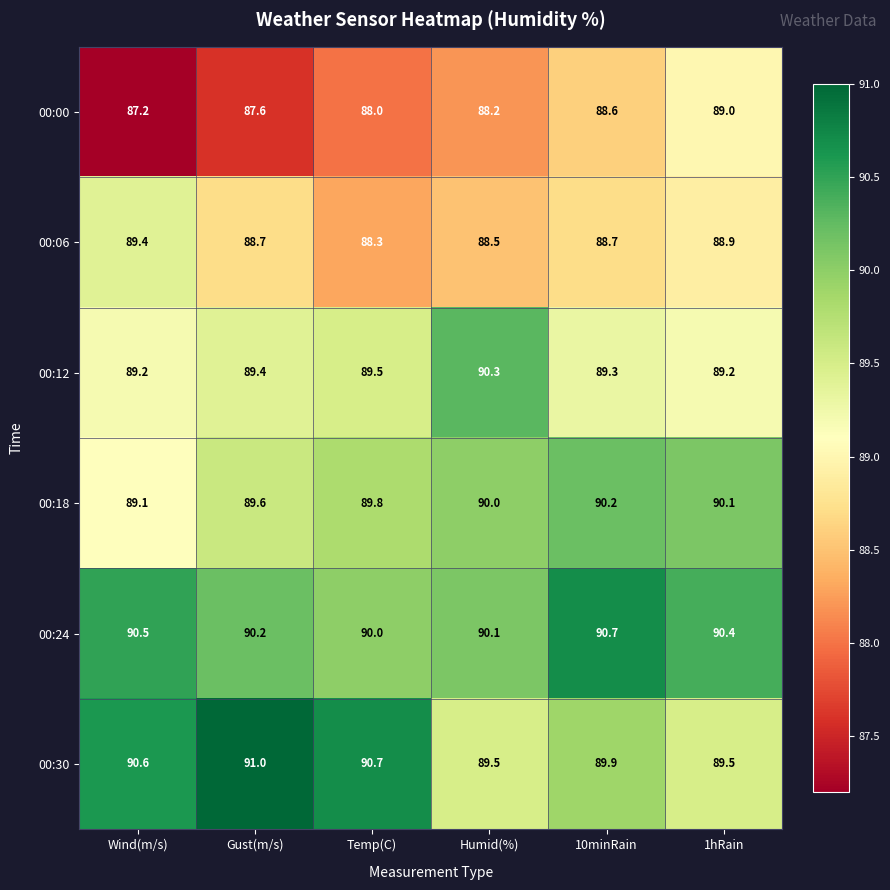

How many distinct data groups are displayed?

6